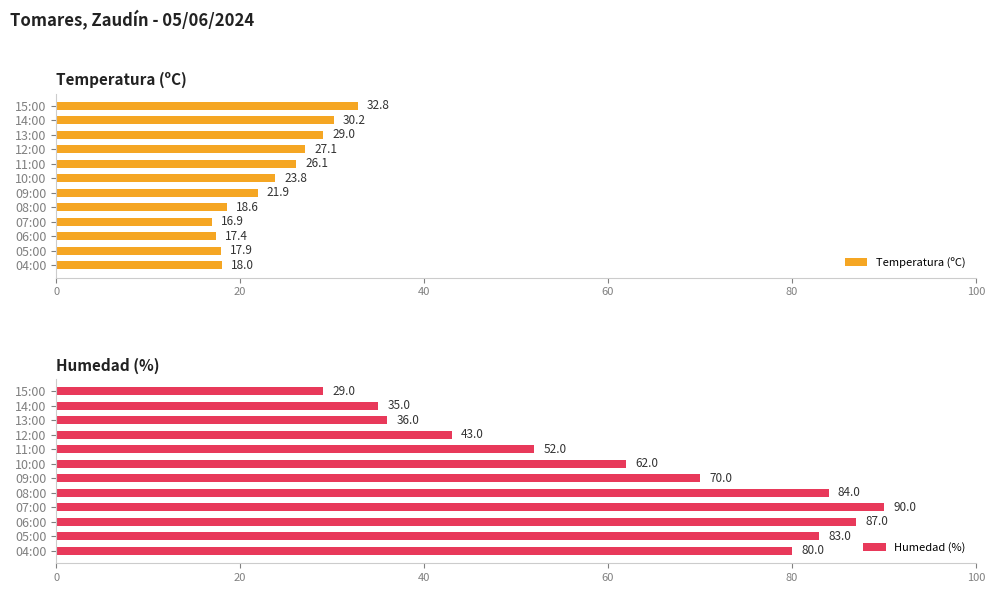

Rank the categories by Temperatura (ºC) value from highest to lowest.

15:00, 14:00, 13:00, 12:00, 11:00, 10:00, 09:00, 08:00, 04:00, 05:00, 06:00, 07:00